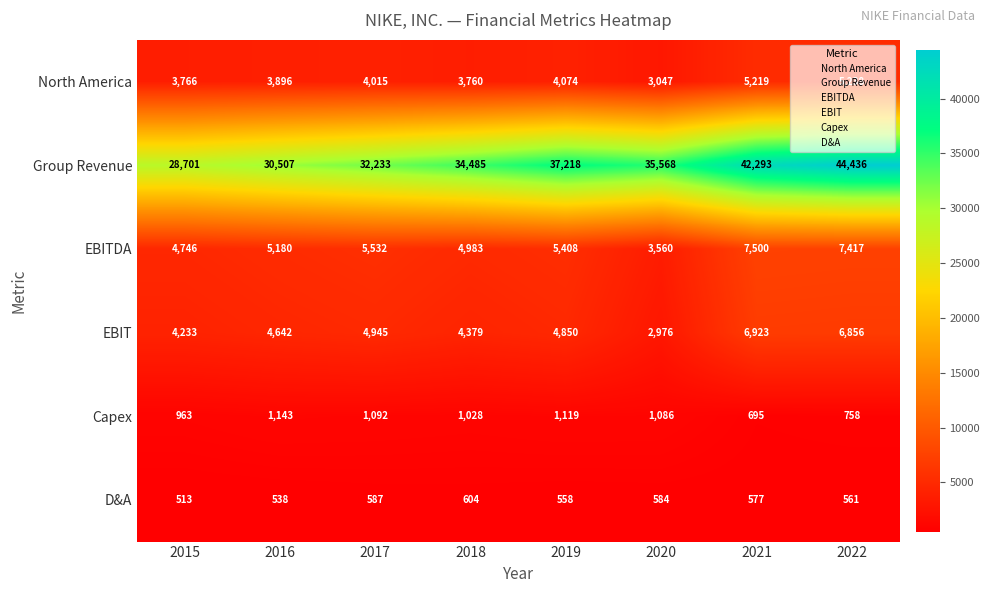

Where is Group Revenue nearest to the value 36568?

2019